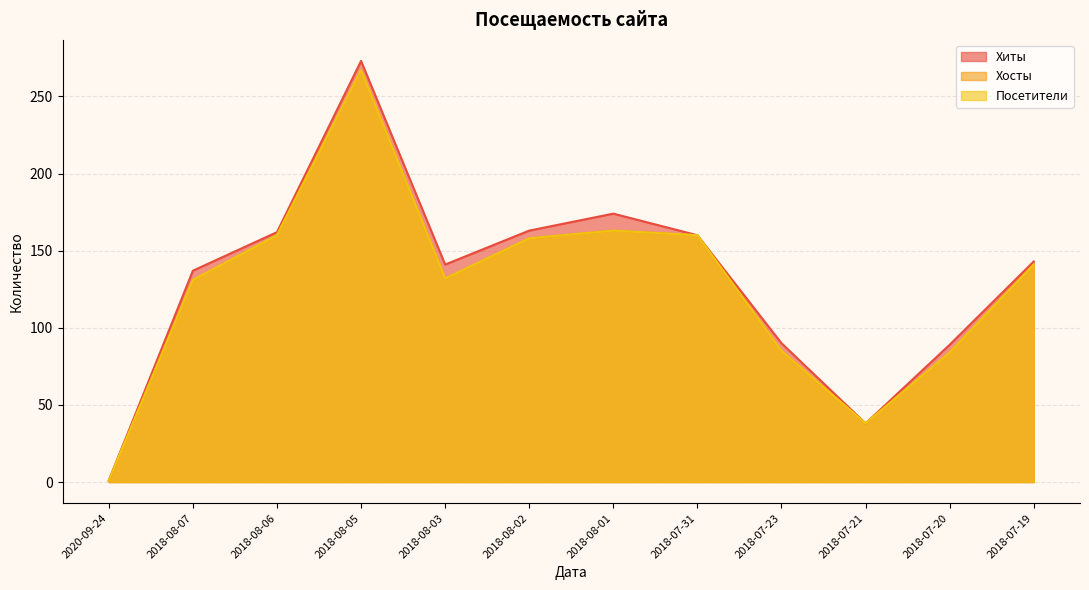

What is the value of the Хиты point at the 1st from the left?

1